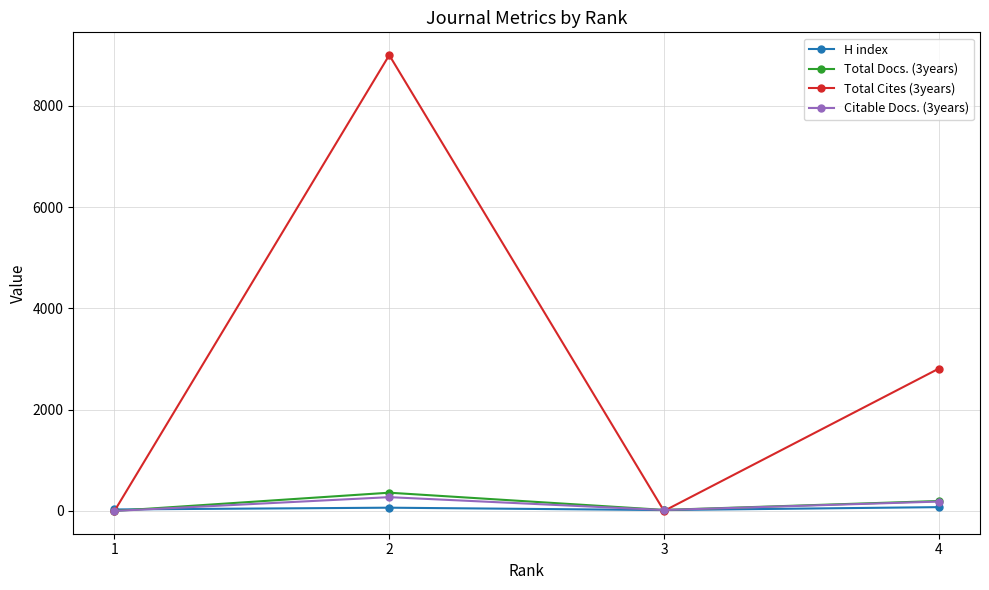

What is the minimum value for H index?

17